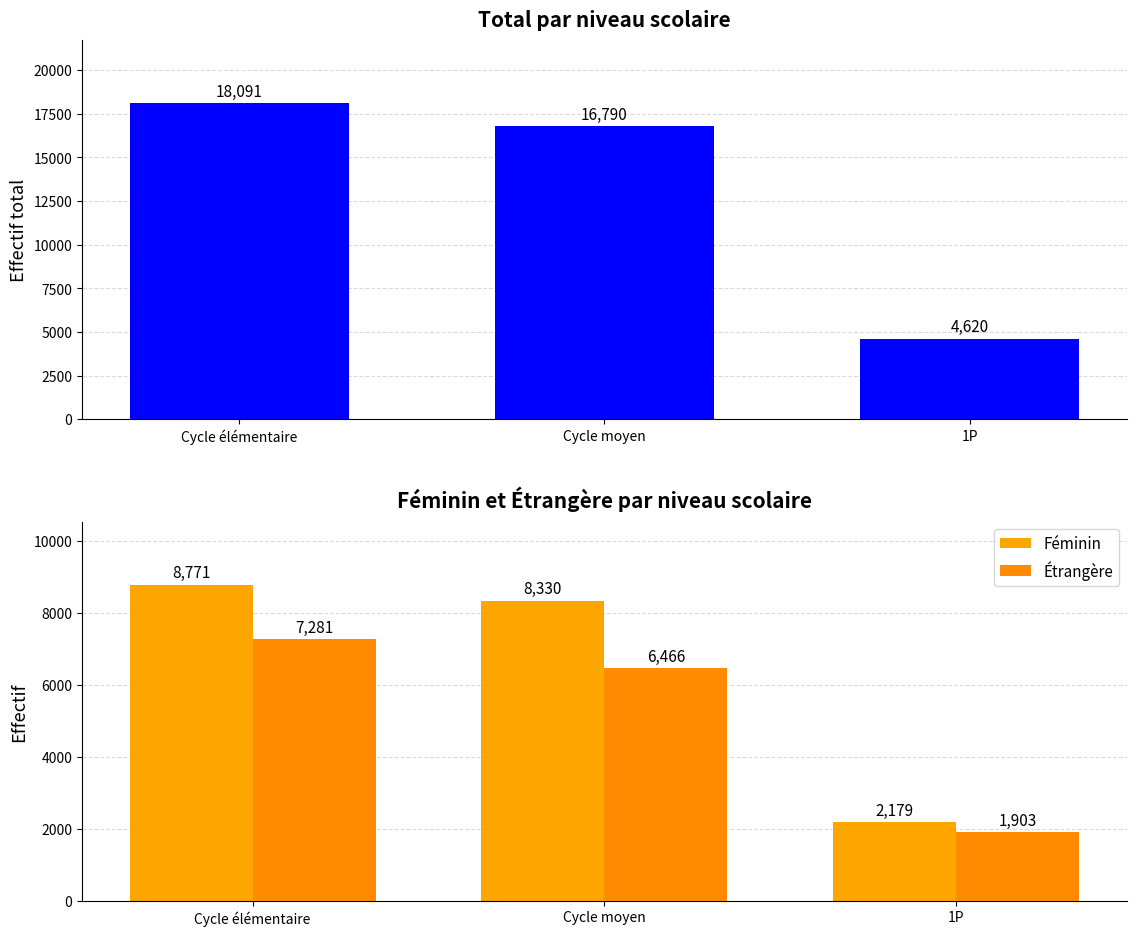

Where is Étrangère nearest to the value 4592?

Cycle moyen